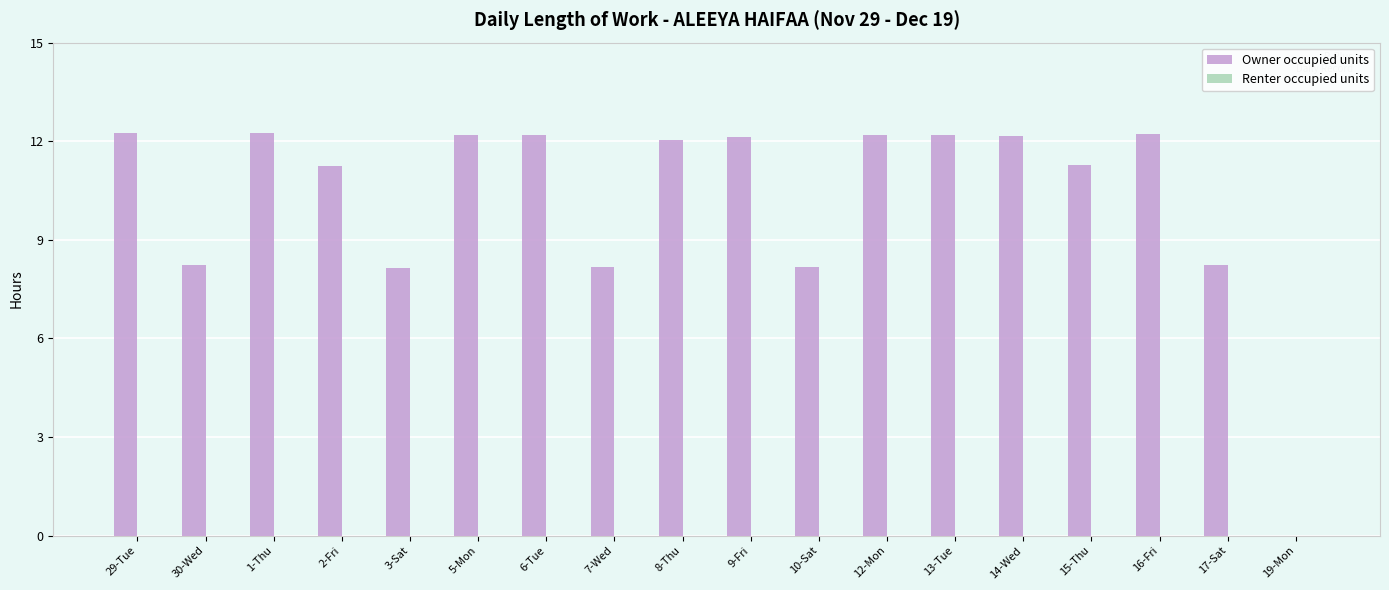

What is the maximum value shown in the chart?

12.3